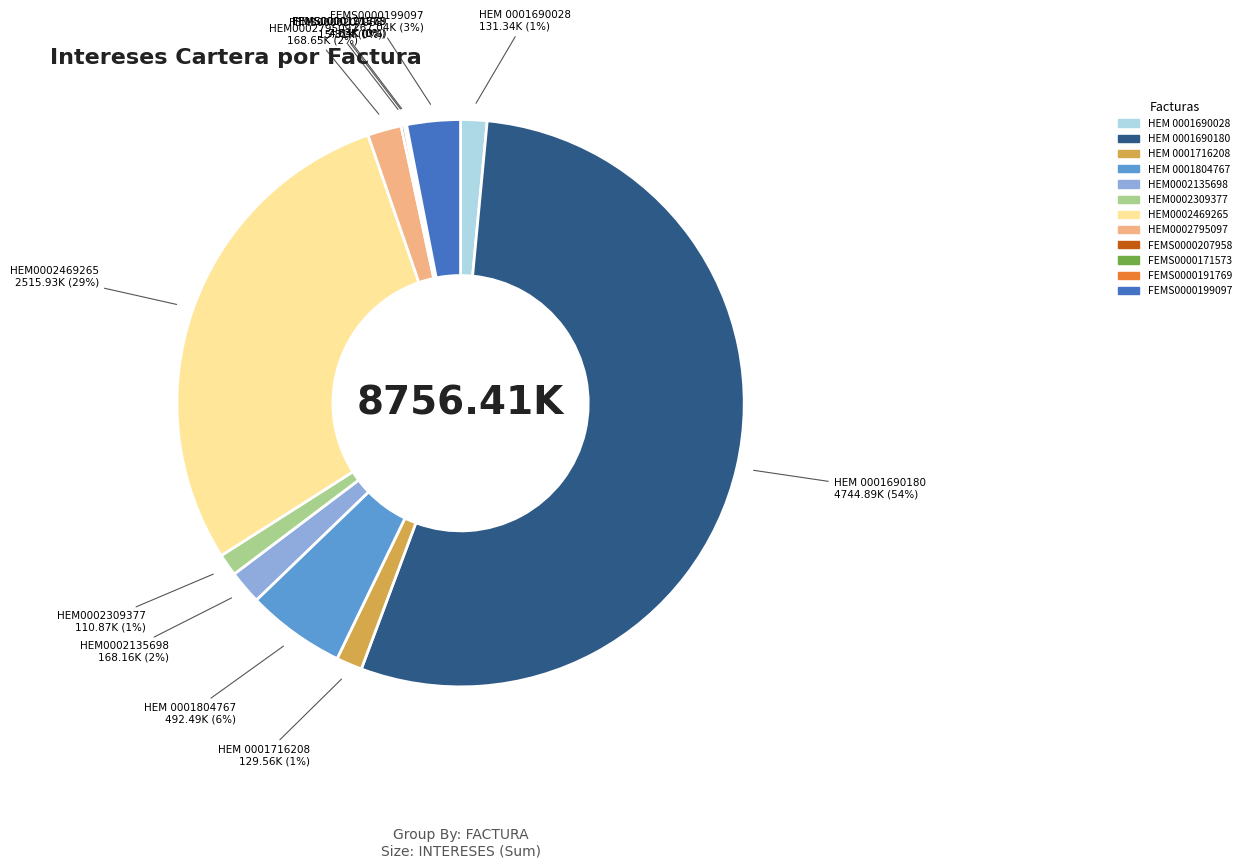

Is HEM 0001690028 the majority of the pie?

No